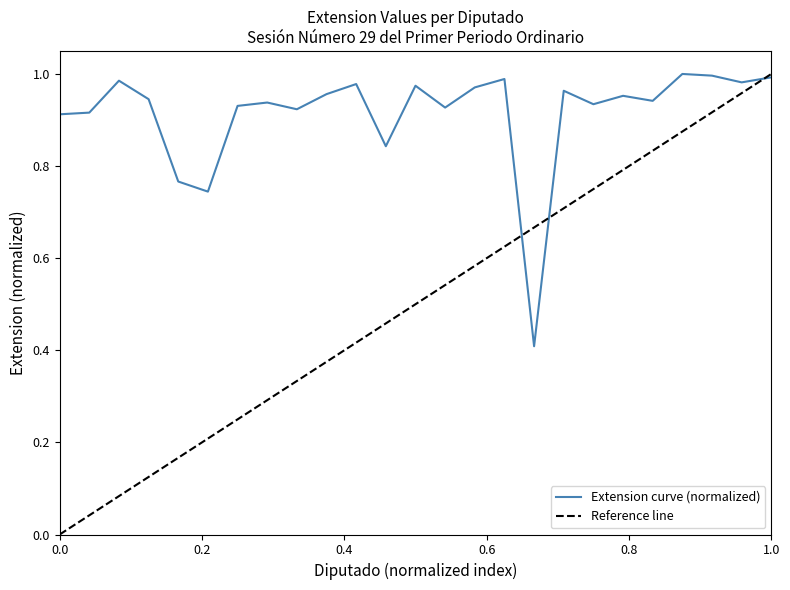

What is the difference between the second highest and minimum values?

0.6